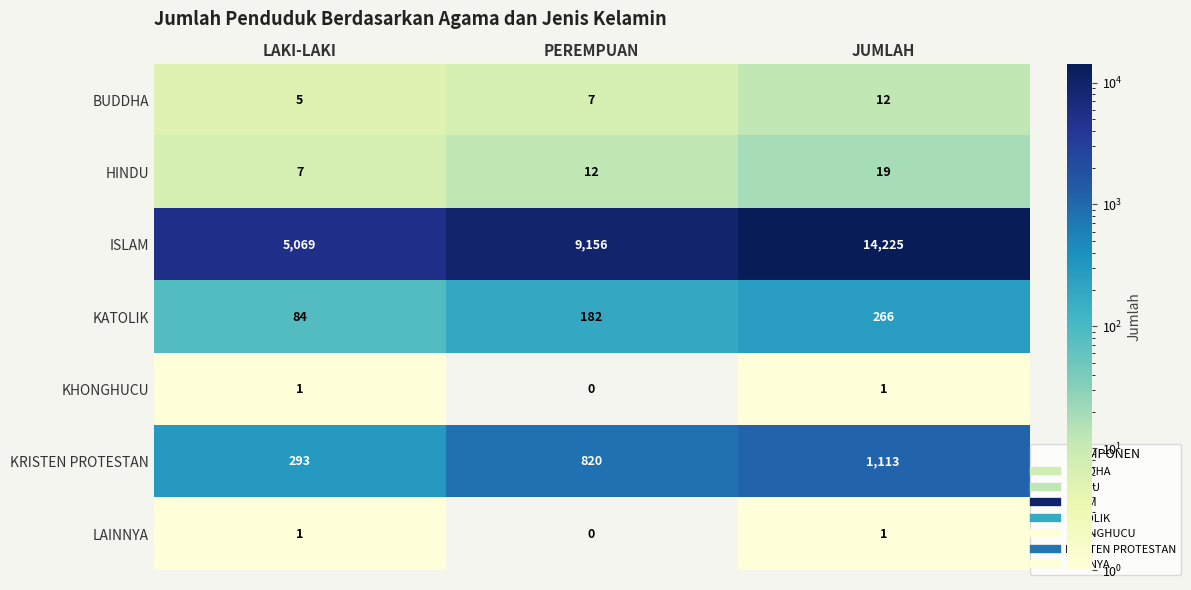

What is the maximum value shown in the chart?

14225